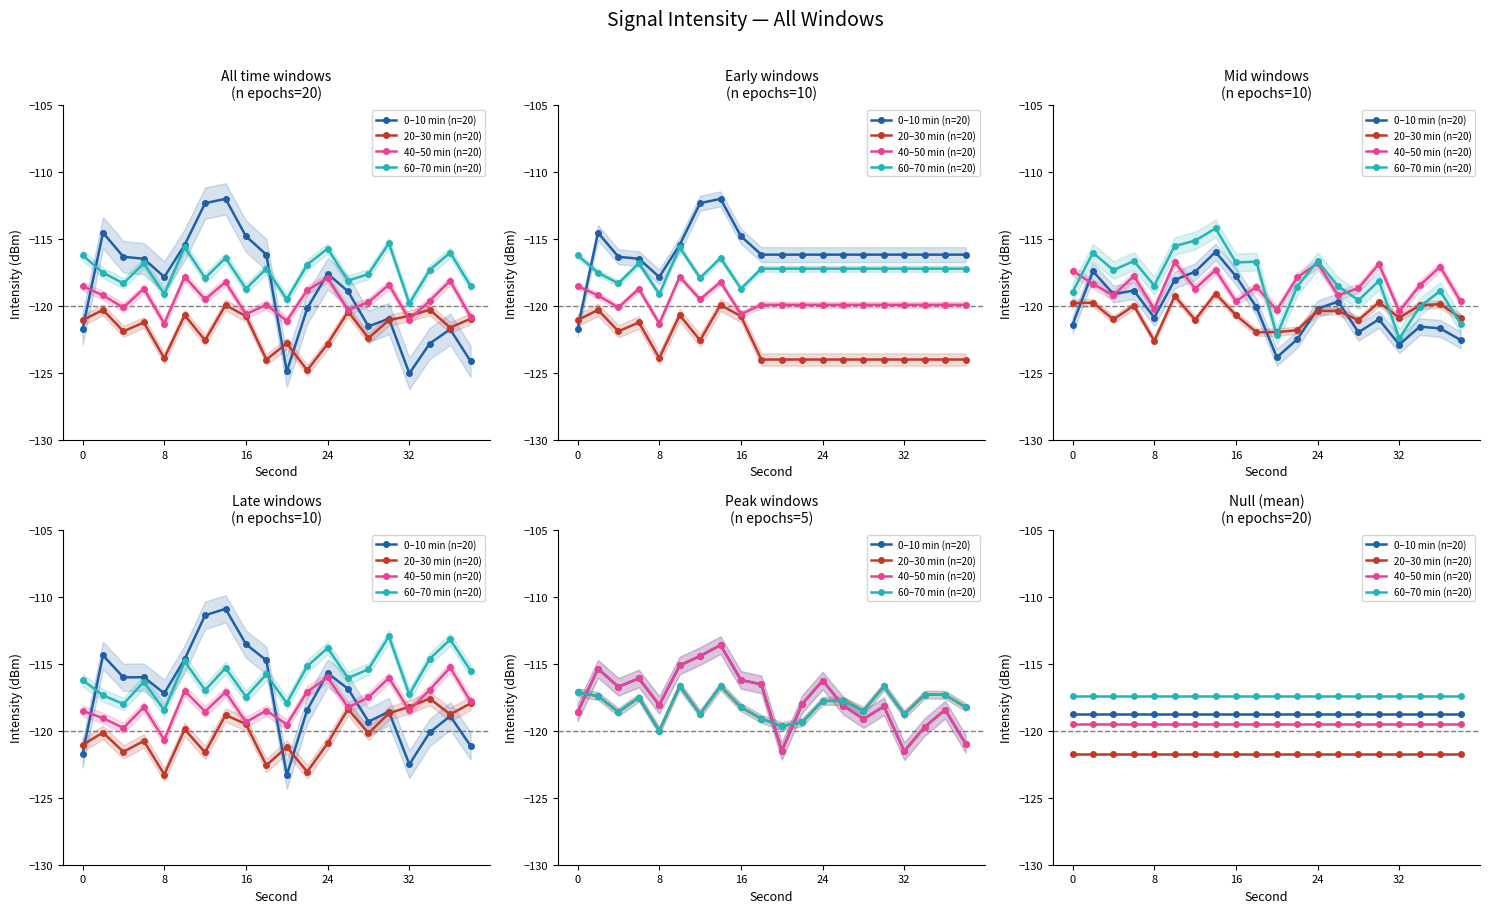

What is the smallest value displayed?

-121.7